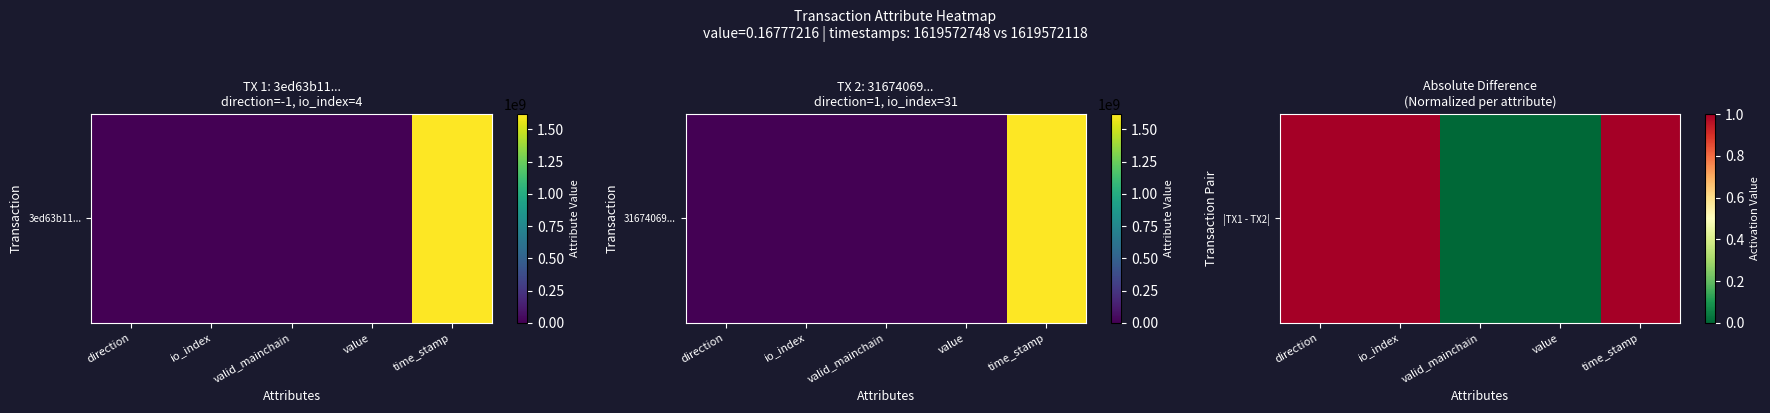

What is the difference between the maximum and second lowest values?

1